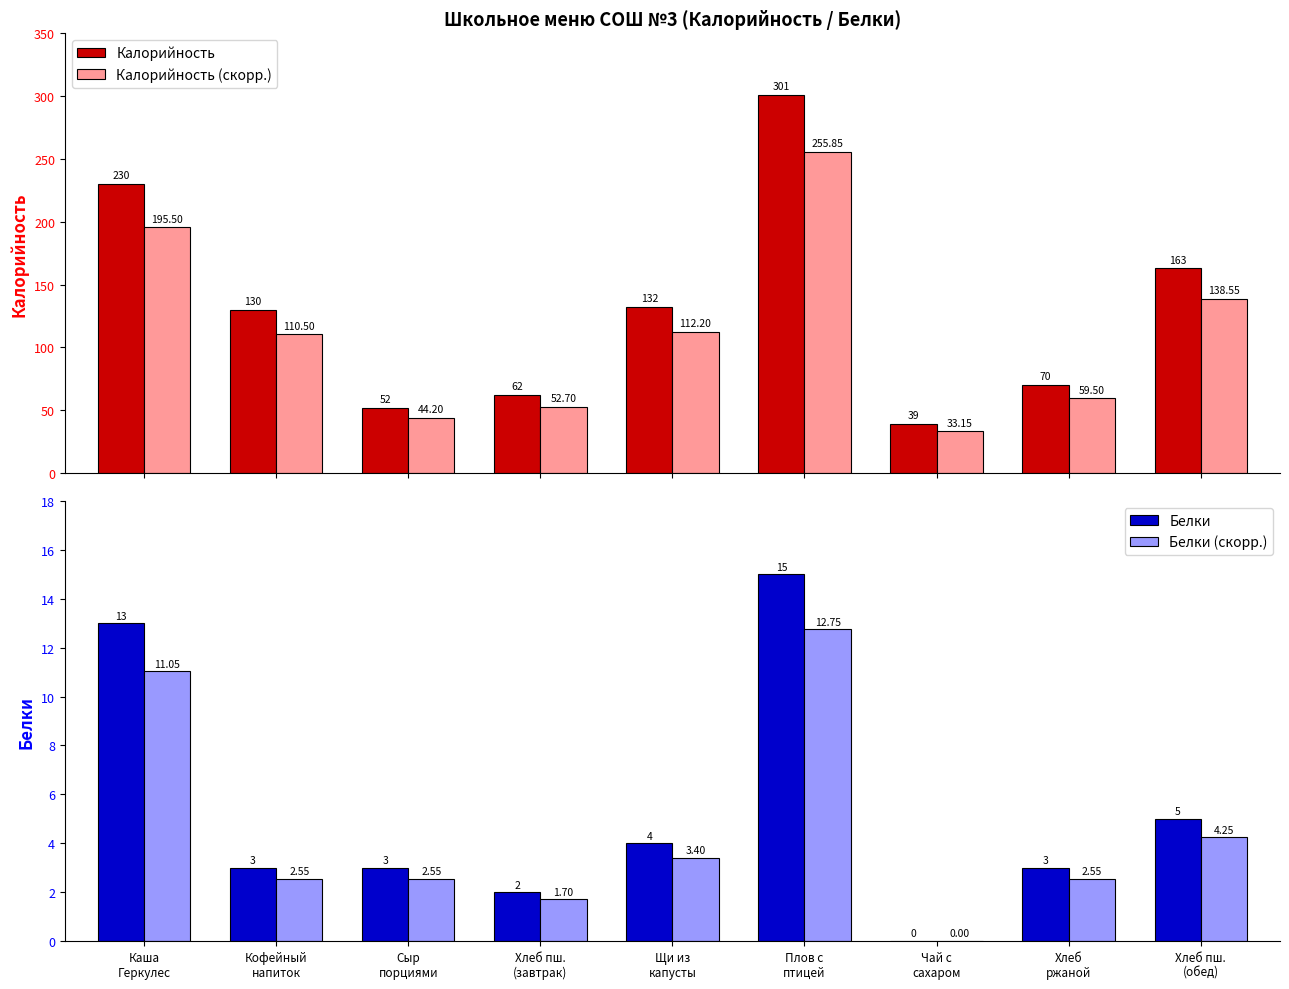

The Калорийность (скорр.) series shows 124.9 at Плов с
птицей. True or false?

False